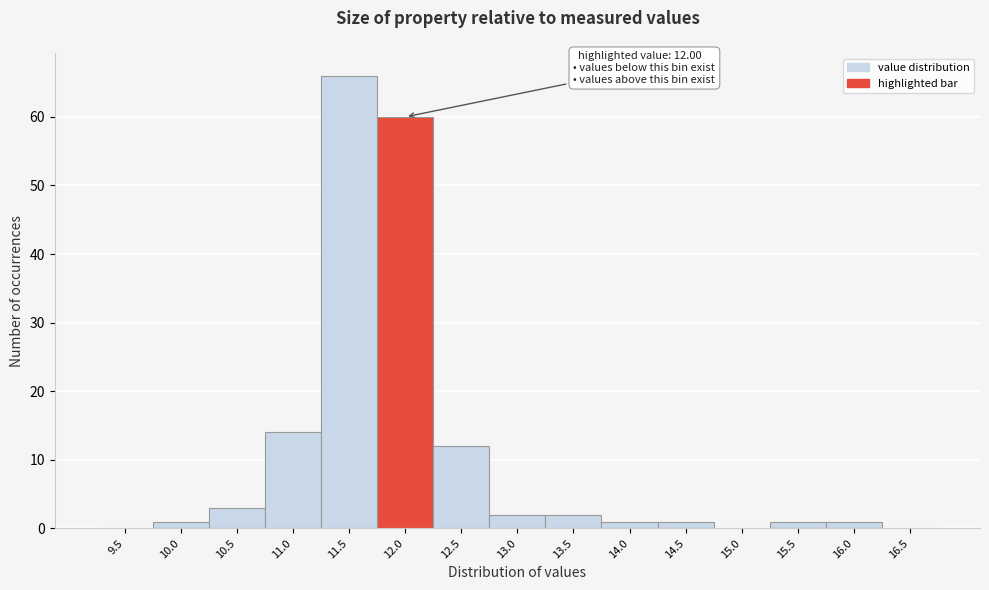

Reading left to right, transcribe all the data shown in this chart.

9.5=0	10.0=1	10.5=3	11.0=14	11.5=66	12.0=60	12.5=12	13.0=2	13.5=2	14.0=1	14.5=1	15.0=0	15.5=1	16.0=1	16.5=0